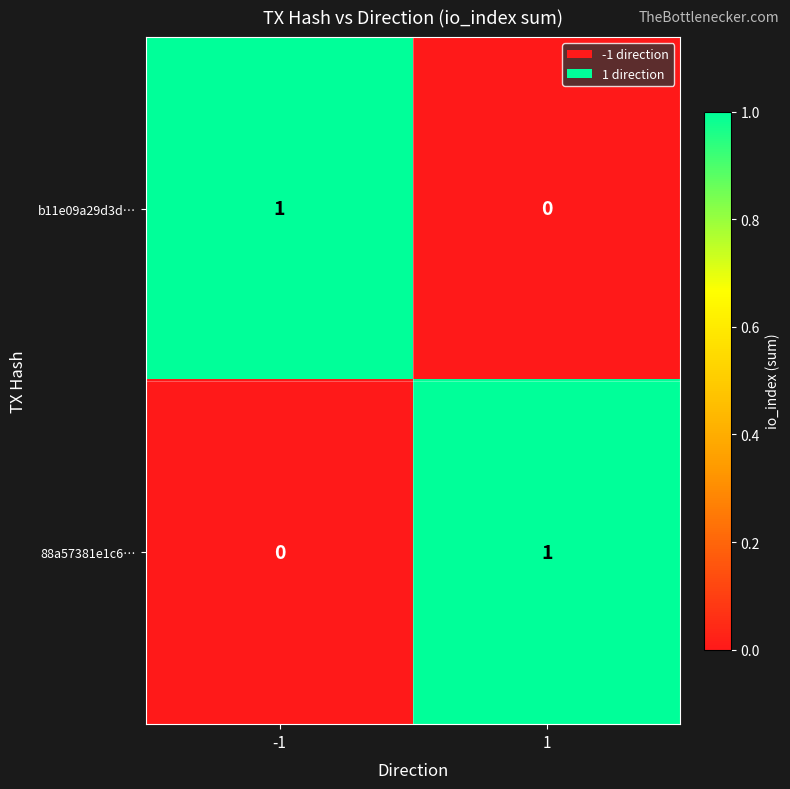

The b11e09a29d3d… series shows 1 at -1. True or false?

True